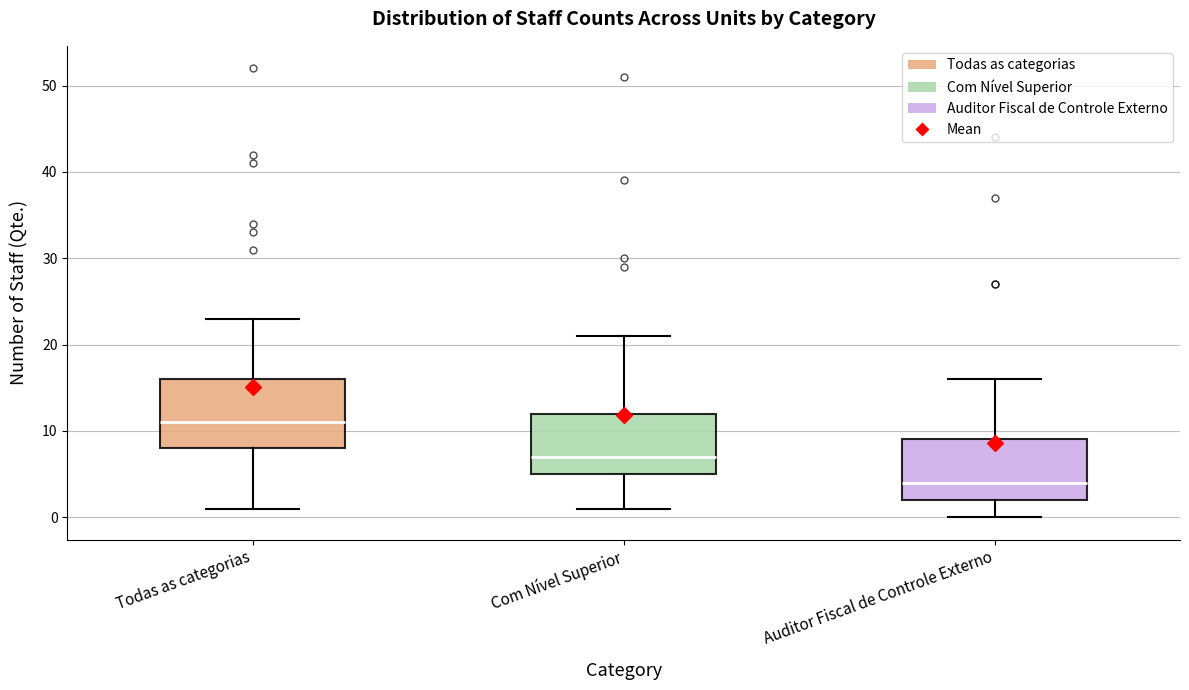

Reading left to right, read every box against the y-axis: the position of its median line, the range the box covers, and the ends of its whiskers. The values are not printed on the chart, so give them approximately, as read against the axis.

Todas as categorias: median 11, box 8 to 16, whiskers 1 to 23
Com Nível Superior: median 7, box 5 to 12, whiskers 1 to 21
Auditor Fiscal de Controle Externo: median 4, box 2 to 9, whiskers 0 to 16